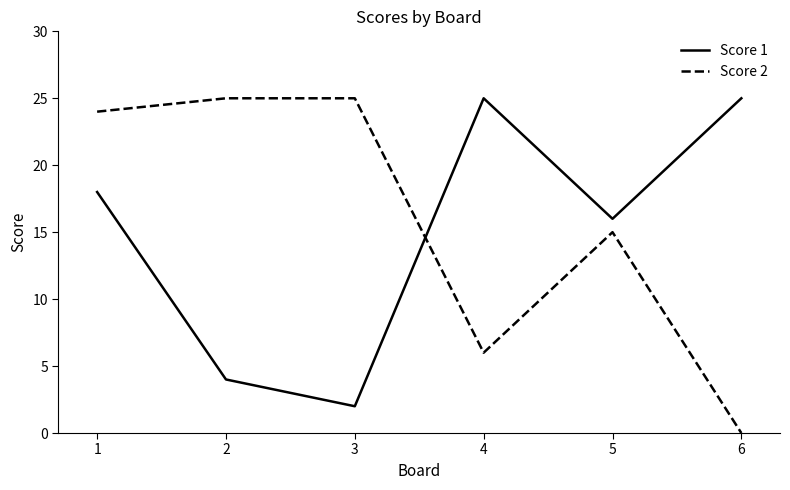

Where do Score 2 and Score 1 first cross each other?

3 and 4